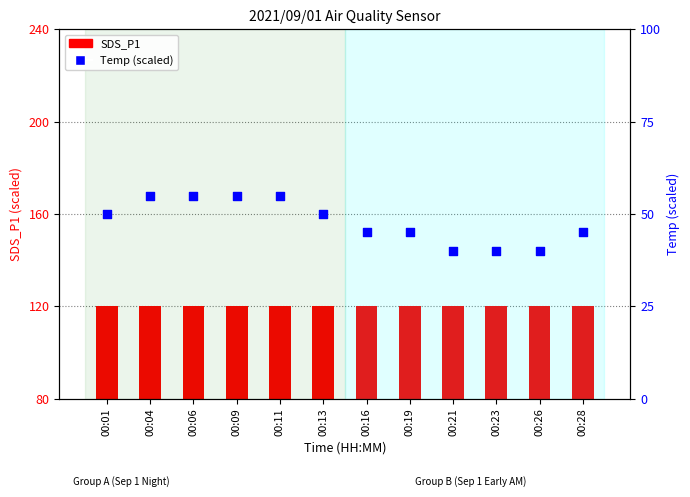

Which series contains the lowest Y value?

Temp (scaled)